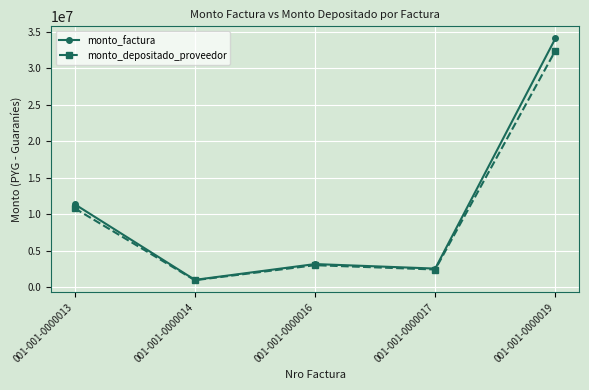

At which category does monto_depositado_proveedor reach its first local peak?

001-001-0000016